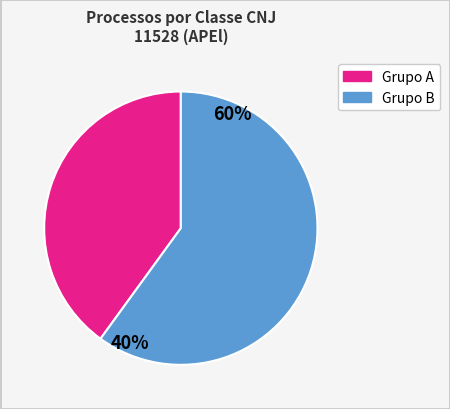

How many segments does this pie chart have?

2